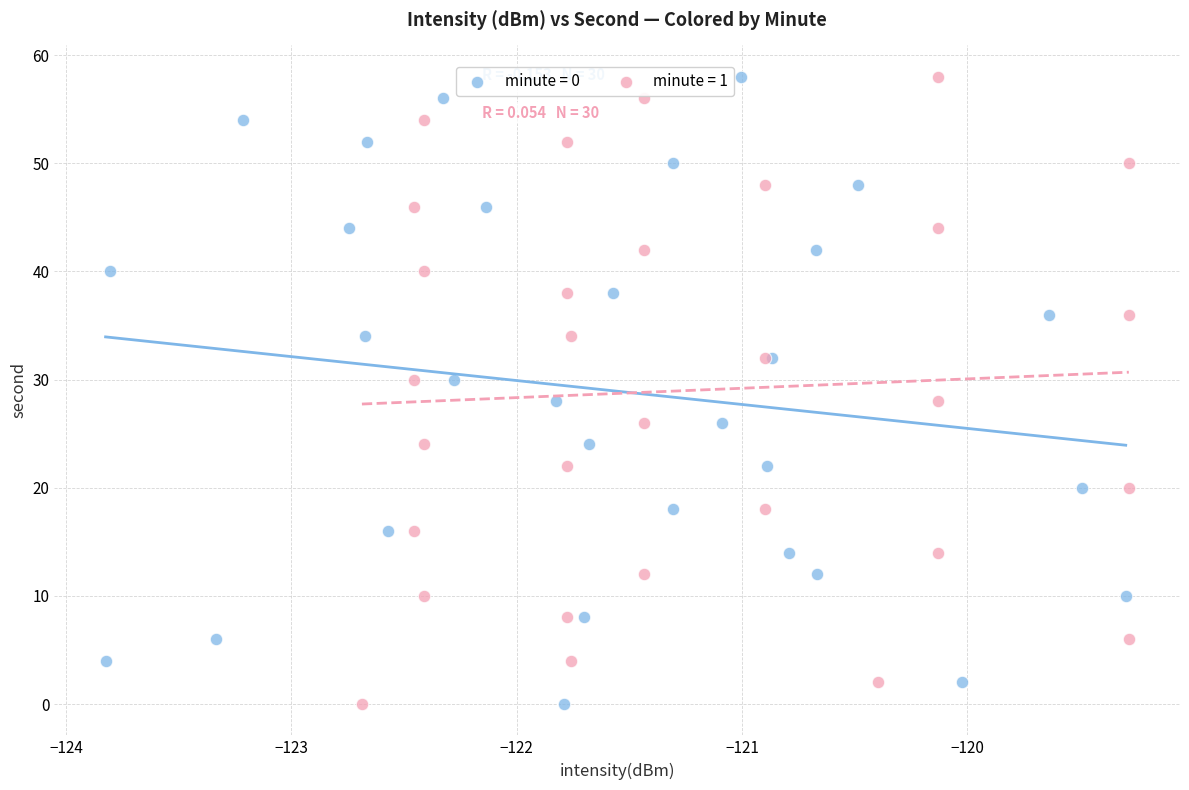

What are all the series names shown in the legend?

minute = 0, minute = 1